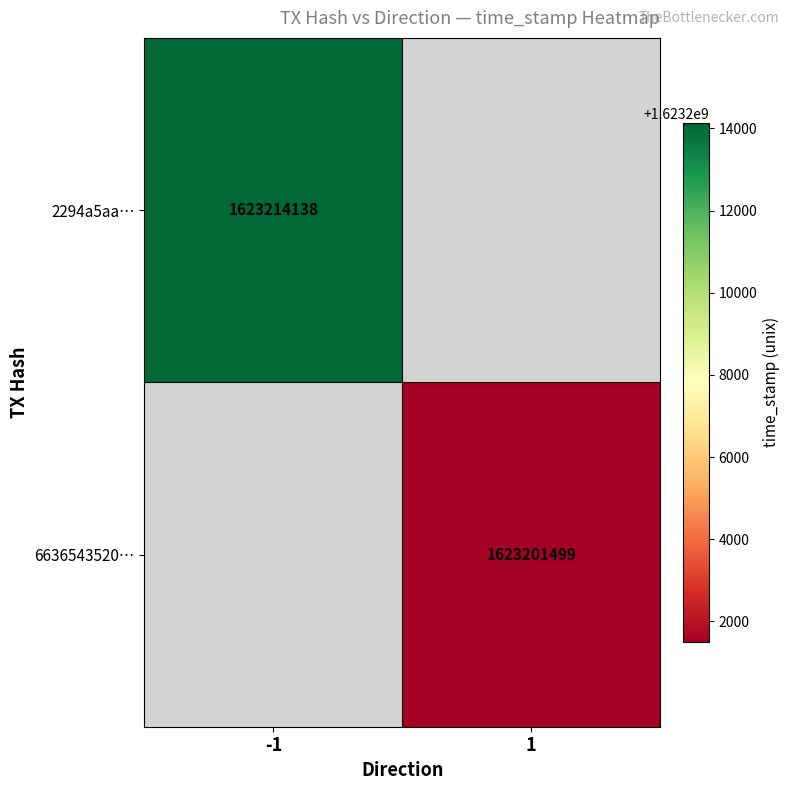

True or false: 2294a5aa… has a value of 1623214138 at -1.

True